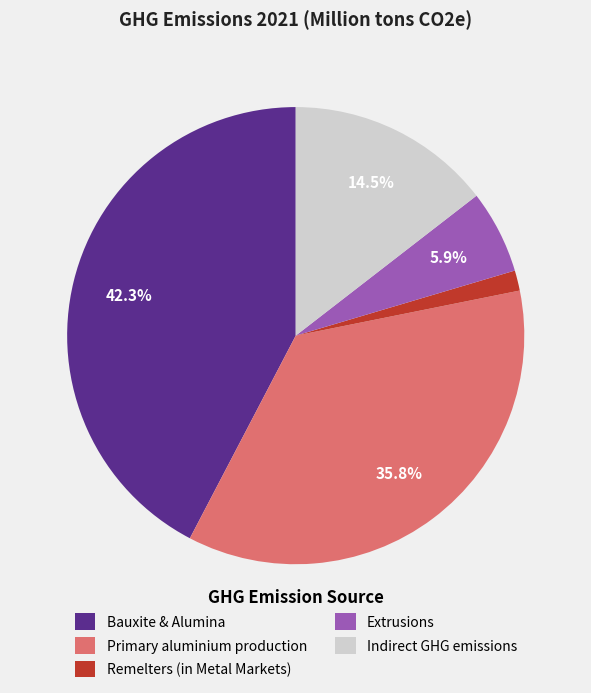

To the nearest percent, what portion does Remelters (in Metal Markets) represent?

1%